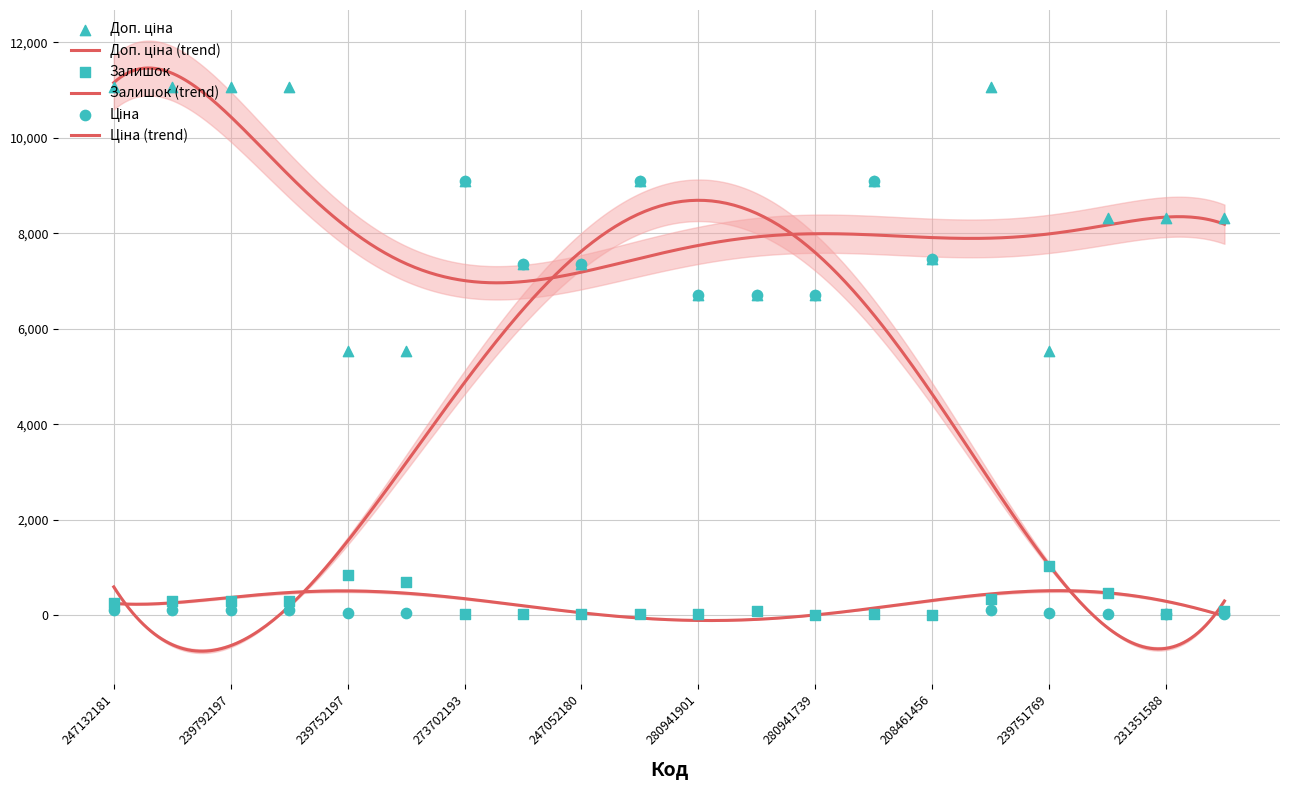

Which series has the largest total across all categories?

Доп. ціна